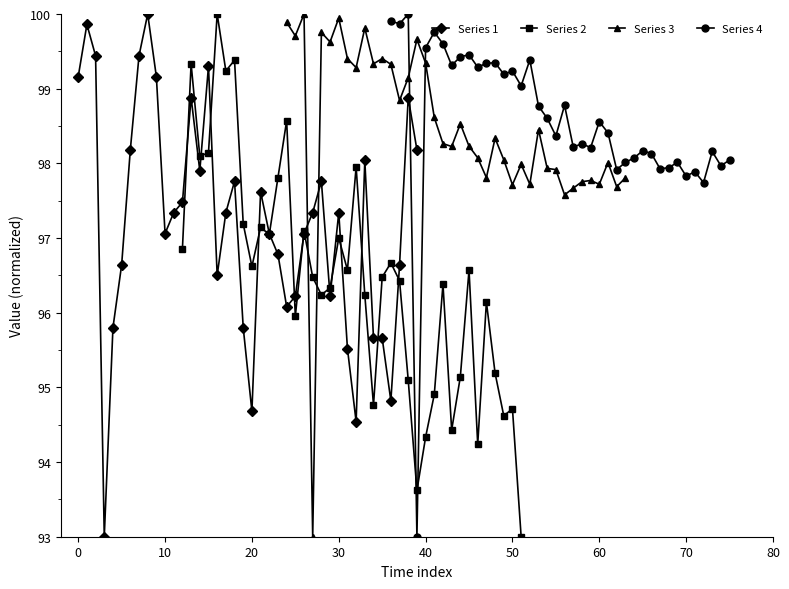

Count the number of data series in this chart.

4